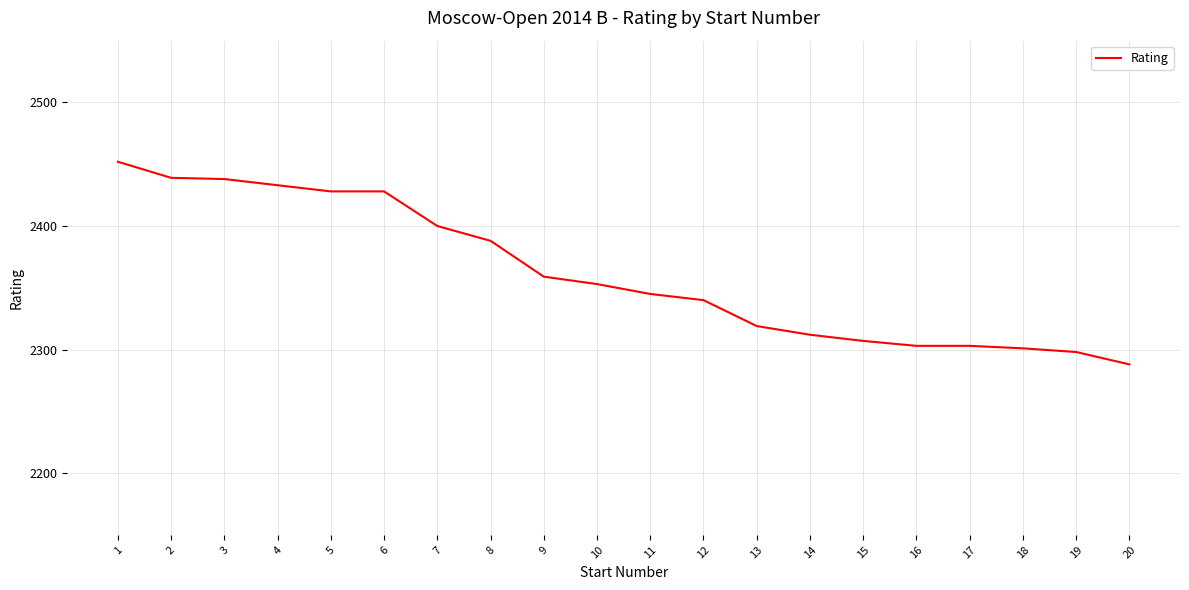

True or false: the data shows 3161 at 15.

False